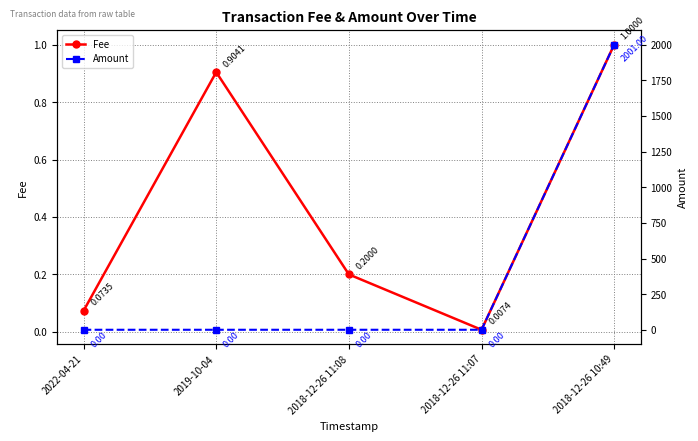

What position from the right is 2019-10-04?

4